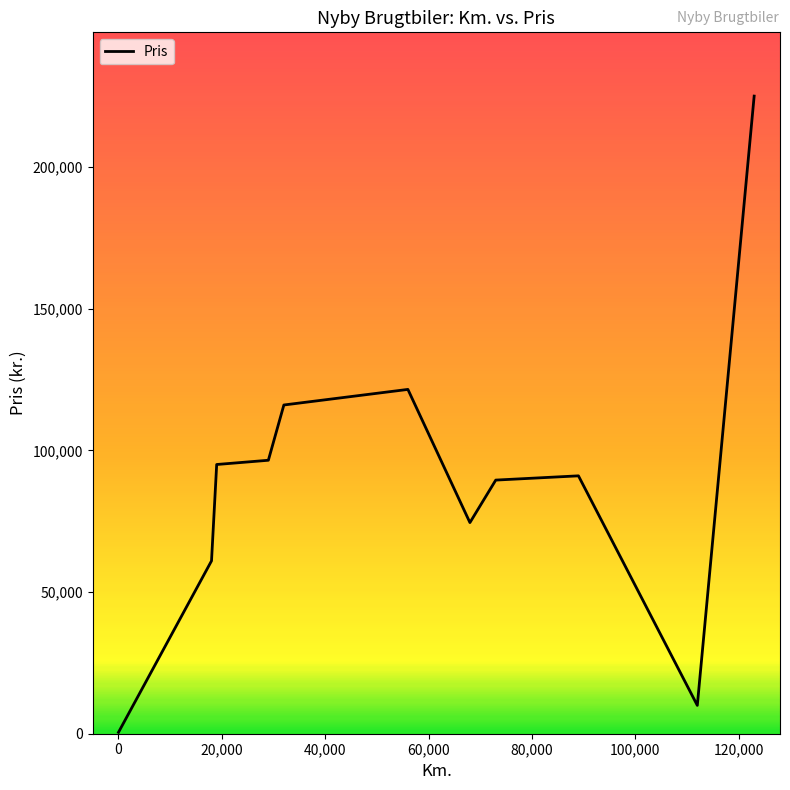

What is the difference between the maximum and minimum values?

224500